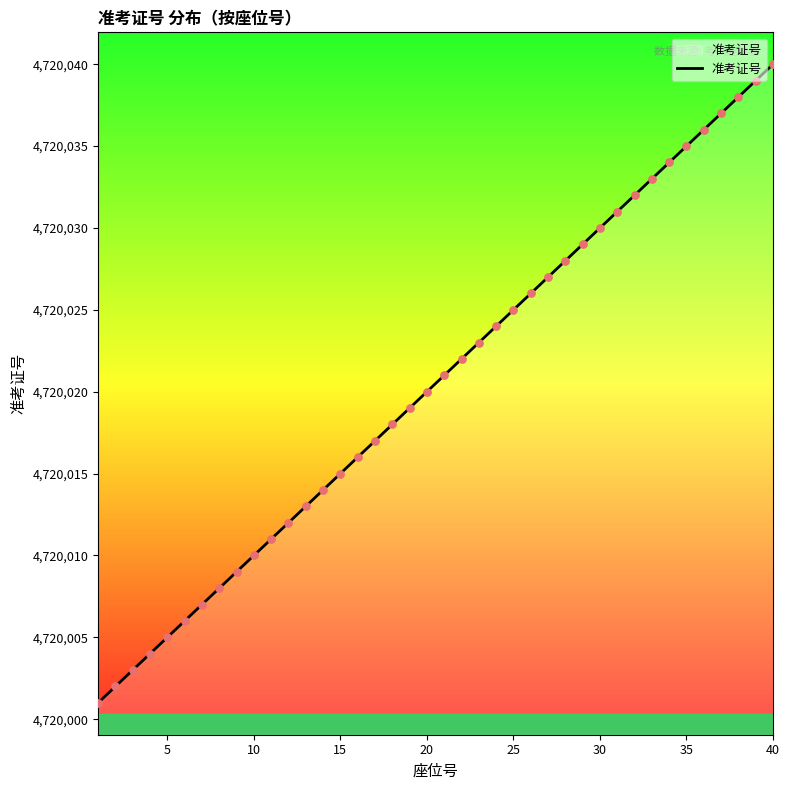

What is the smallest value displayed?

4720001